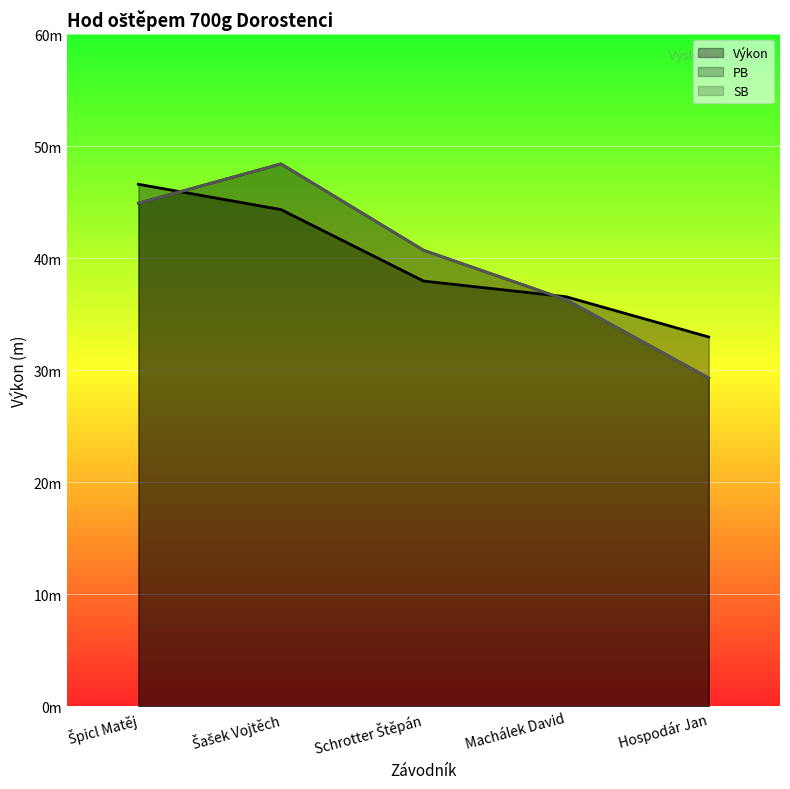

Reading right to left, extract all data points from this chart.

Výkon: 33.0	36.6	38.0	44.4	46.6
PB: 29.3	36.3	40.7	48.4	44.9
SB: 29.3	36.3	40.7	48.4	44.9